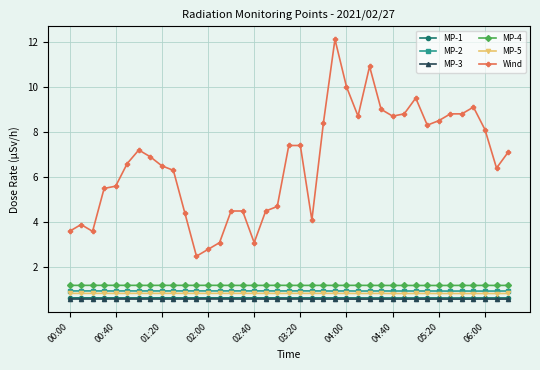

What is the smallest value displayed?

0.6